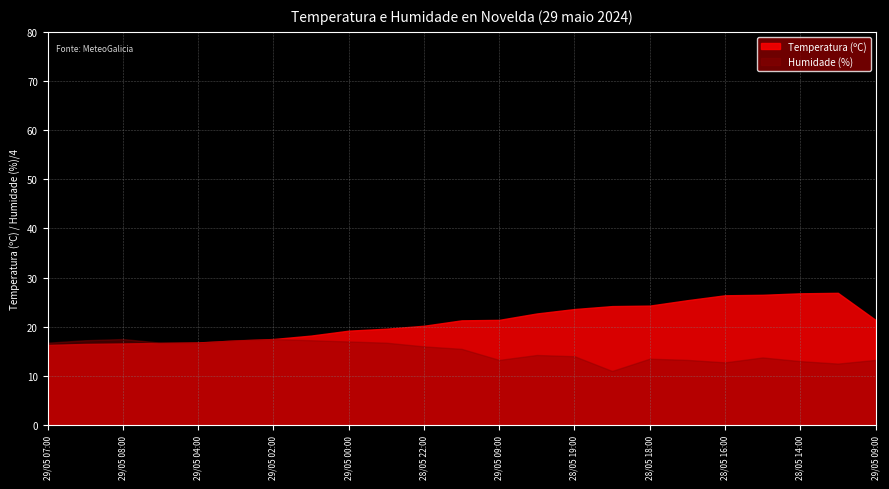

What is the sum of the Humidade (%) values at 28/05 14:00 and 29/05 09:00?

105.0